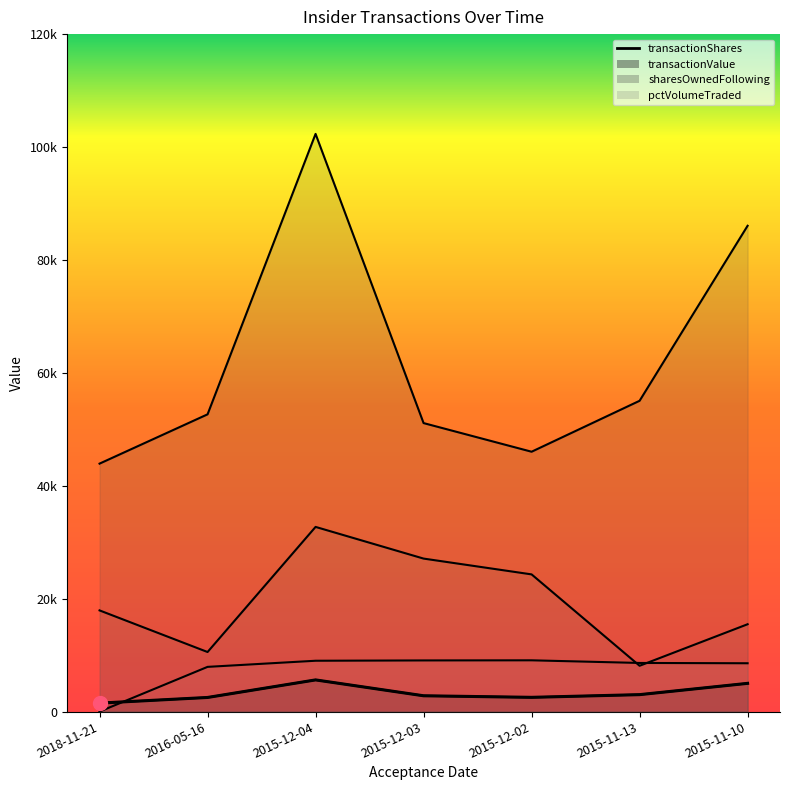

The chart shows a value of 396 at 2018-11-21. True or false?

False